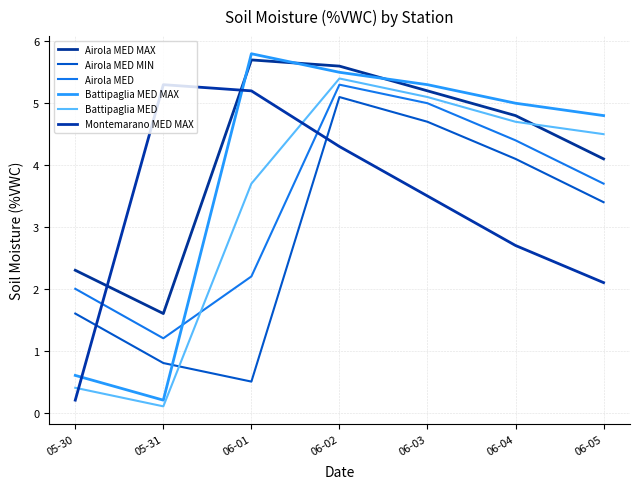

Which has a higher value, 06-01 or 05-31?

06-01